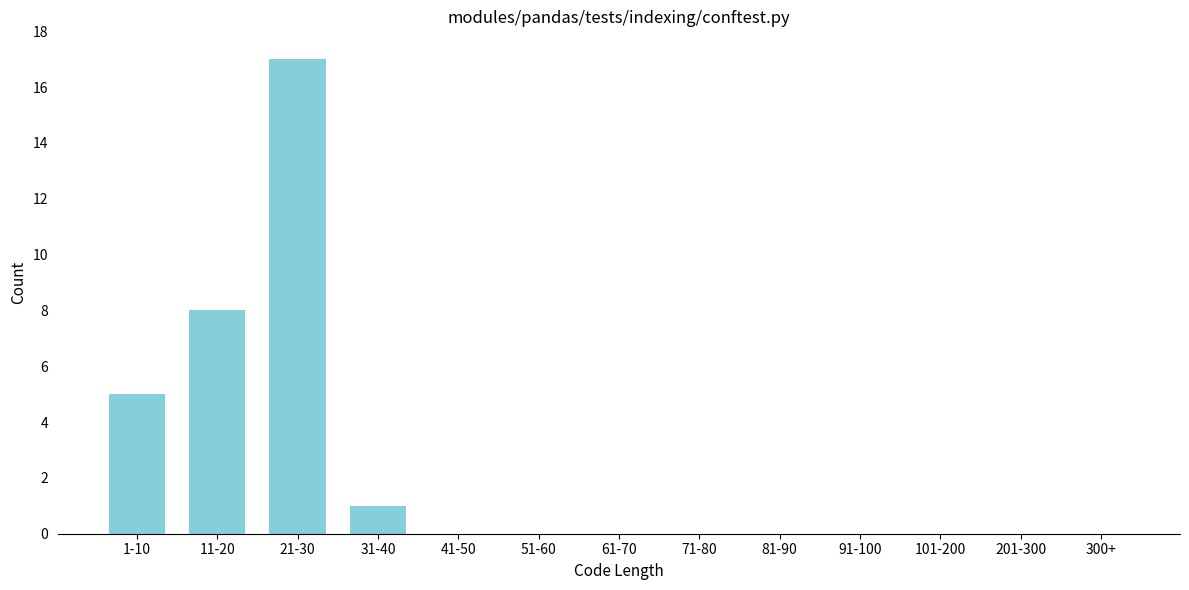

Reading left to right, list all the values displayed in this chart.

1-10=5	11-20=8	21-30=17	31-40=1	41-50=0	51-60=0	61-70=0	71-80=0	81-90=0	91-100=0	101-200=0	201-300=0	300+=0